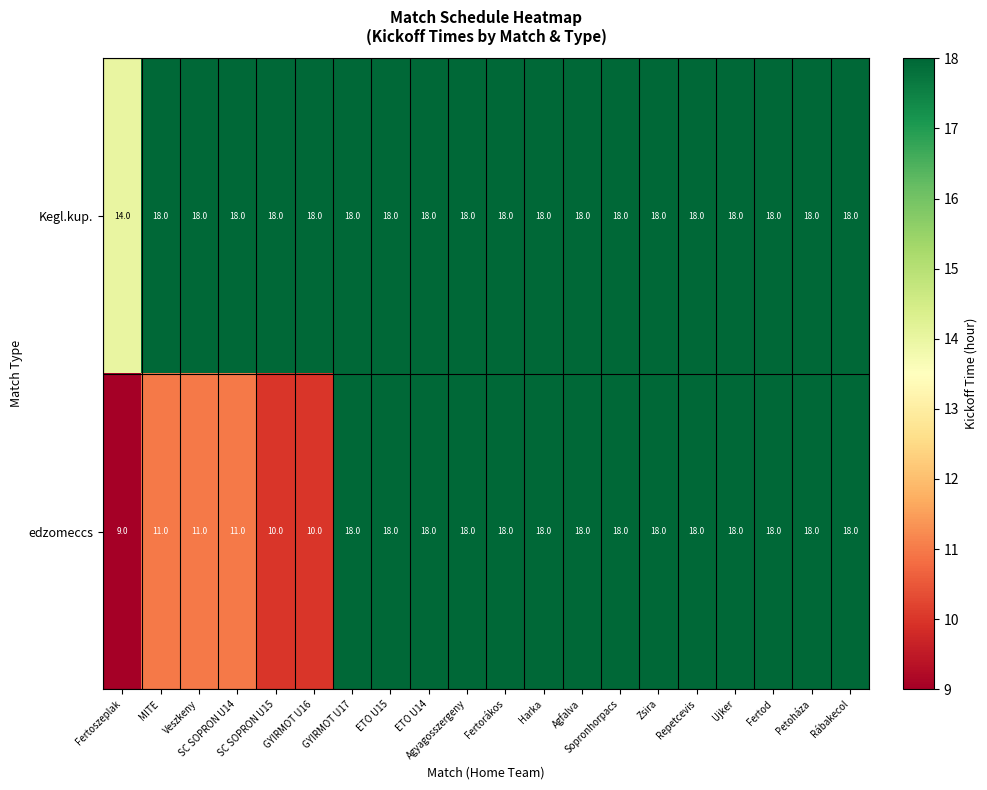

What is the minimum value for Kegl.kup.?

14